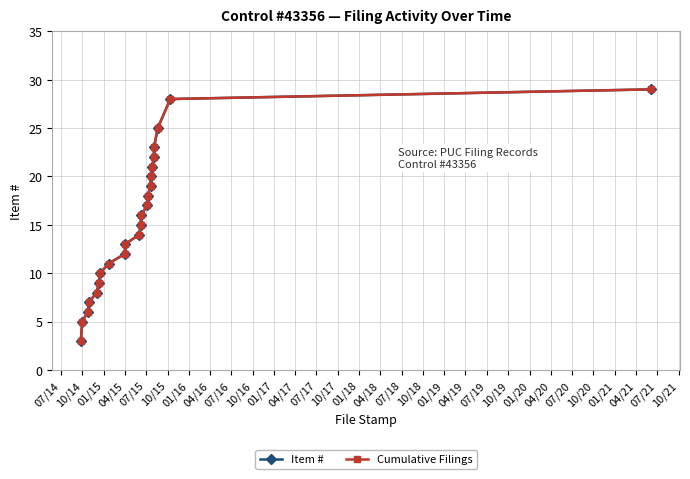

Is this an area chart (filled region under the line)?

No